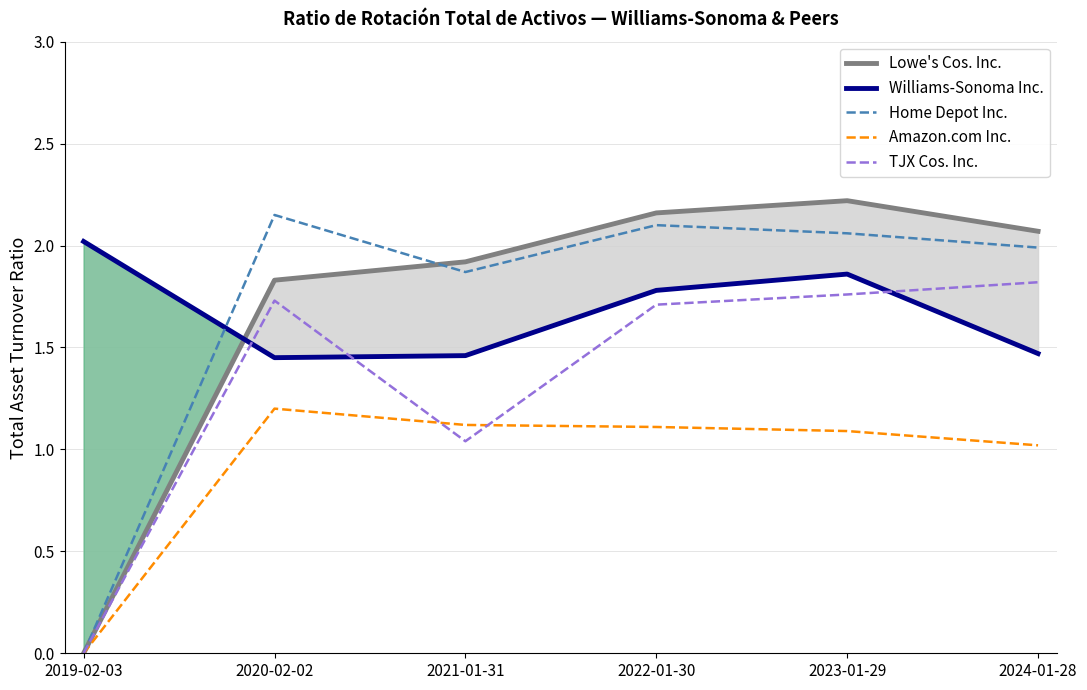

What is the maximum value shown in the chart?

2.2